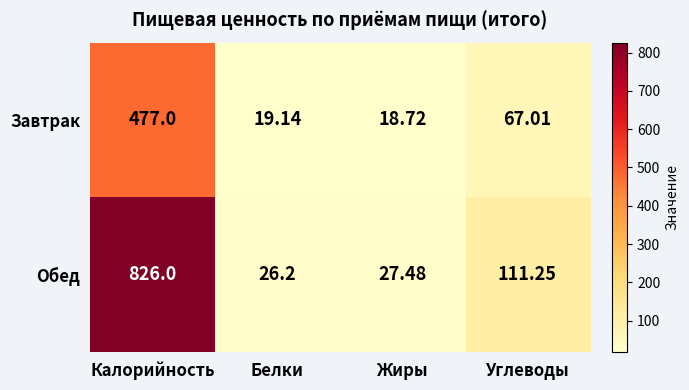

List the series in order of their overall mean, highest first.

Обед, Завтрак